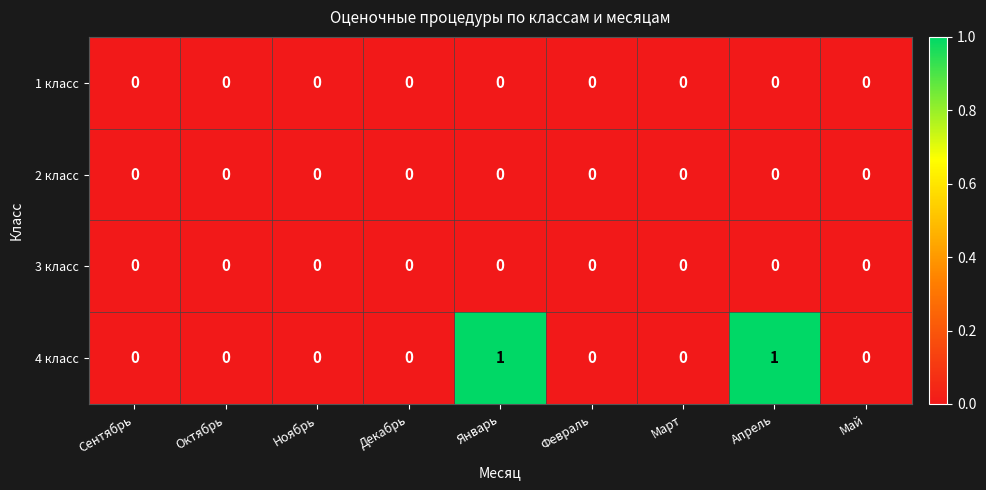

Which series has the largest total across all categories?

4 класс